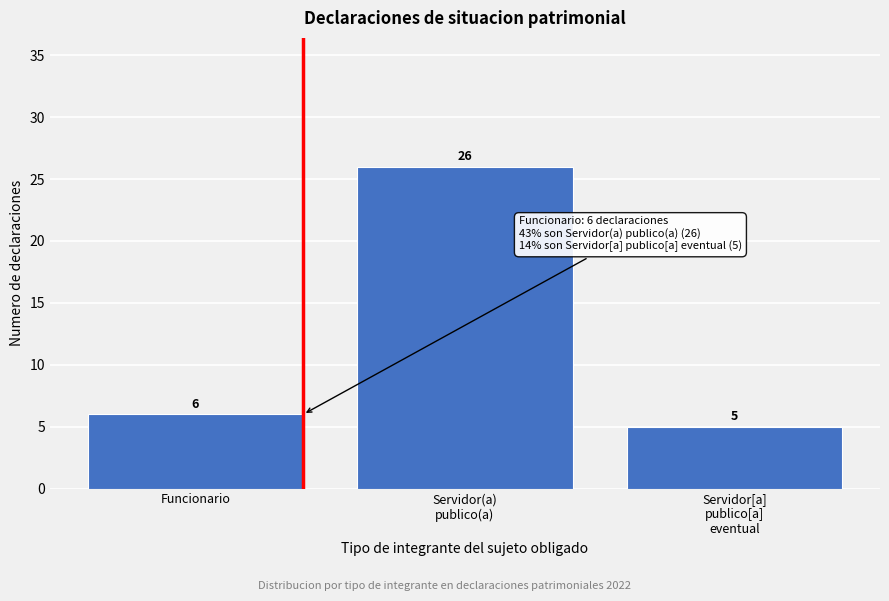

What is the greatest value displayed?

26